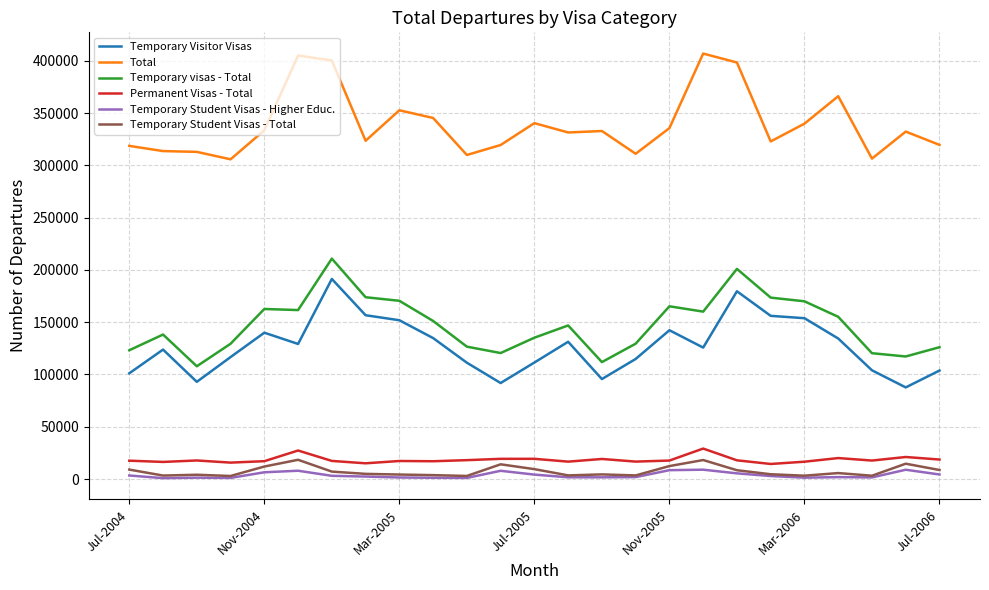

What is the difference between the second highest and second lowest values in the Temporary Student Visas - Total series?

15230